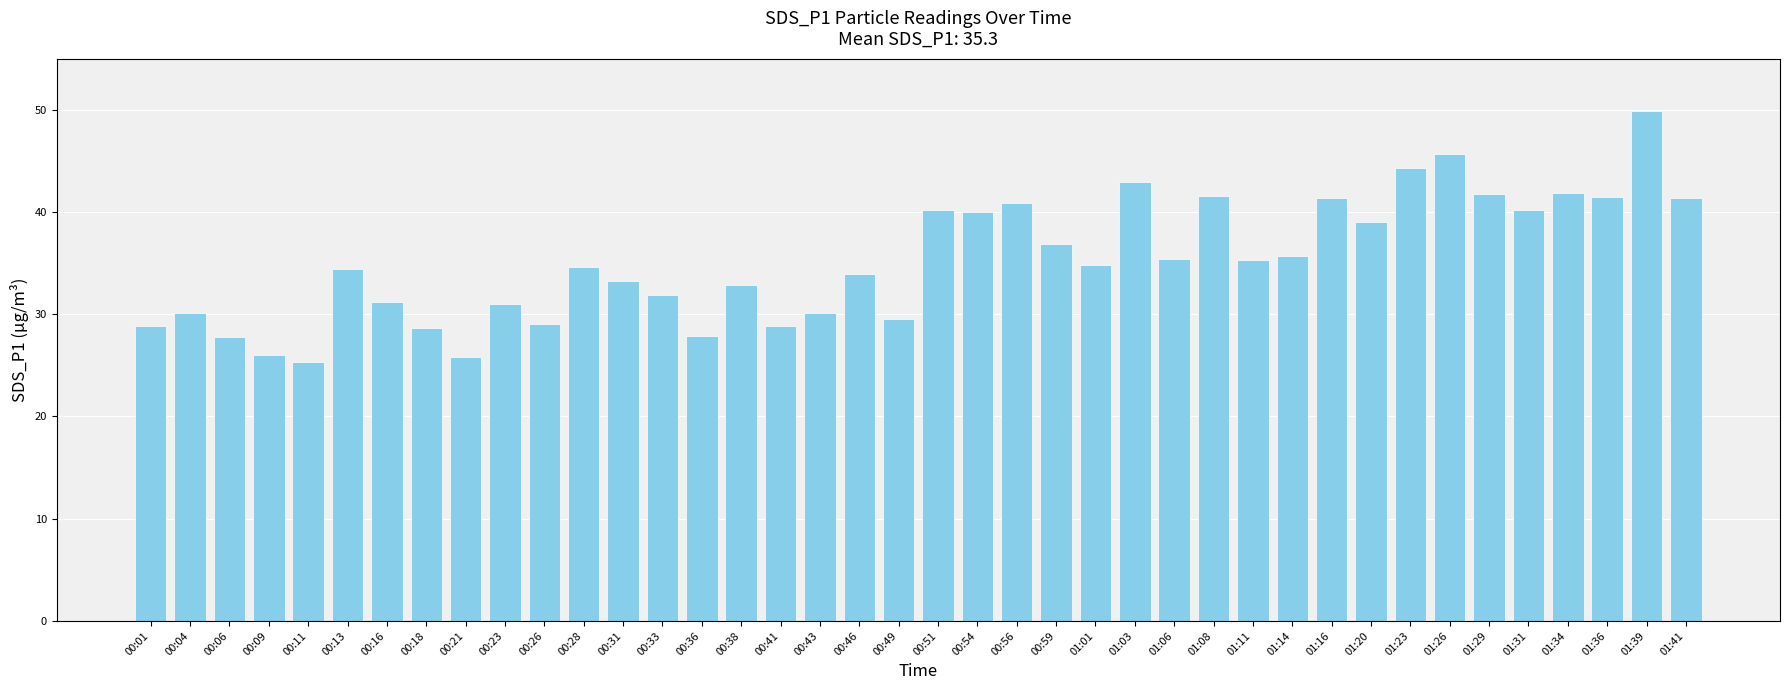

Are the bars grouped side by side (vs. stacked)?

No